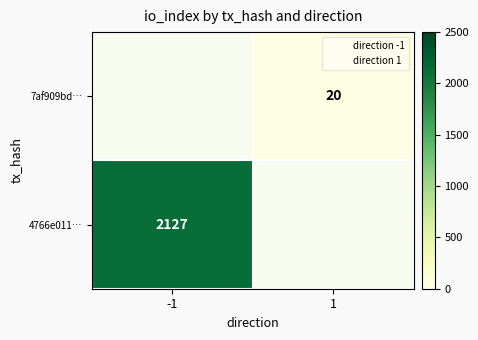

The 4766e011… series shows 3613.1 at -1. True or false?

False